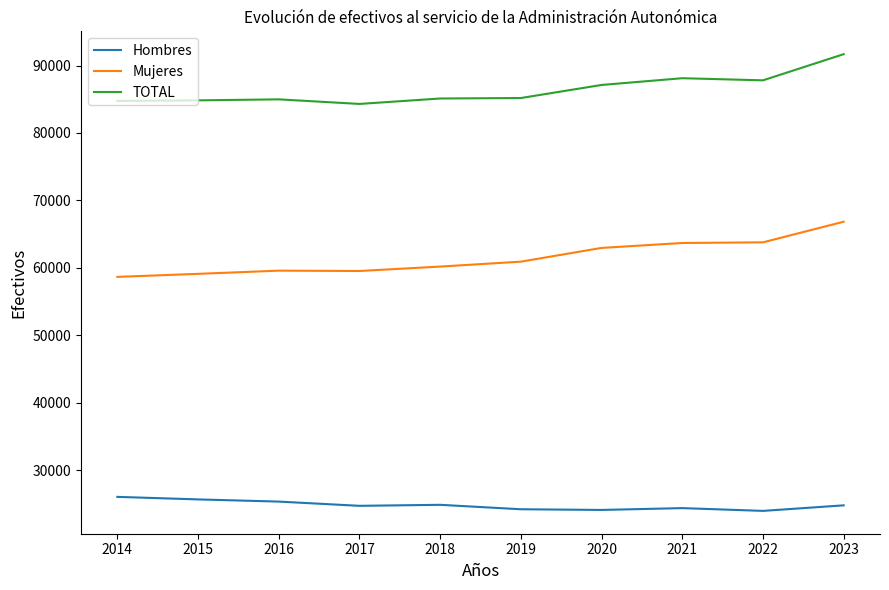

In Mujeres, how many points are higher than both neighbors (excluding endpoints)?

1